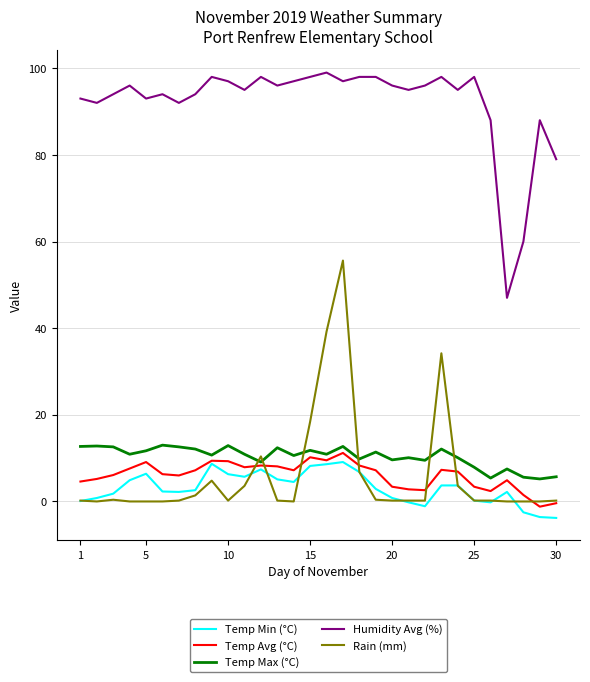

Which series has the largest total across all categories?

Humidity Avg (%)